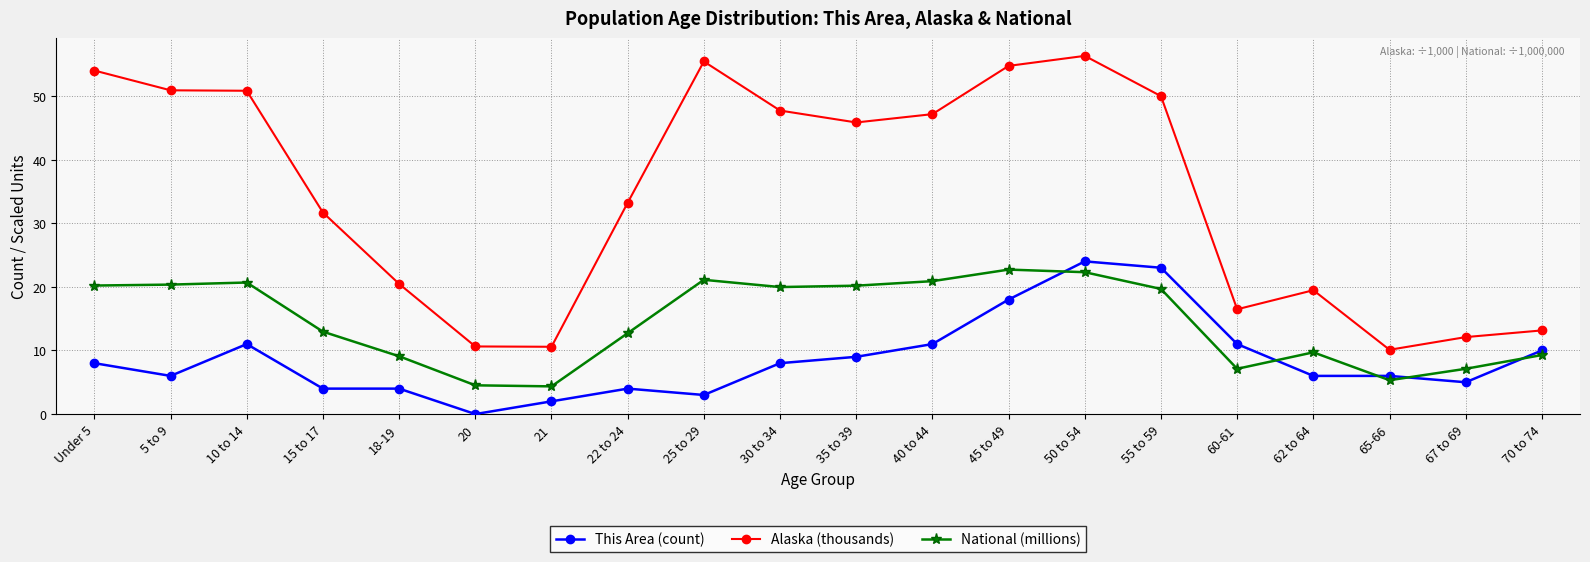

What are all the series names shown in the legend?

This Area (count), Alaska (thousands), National (millions)